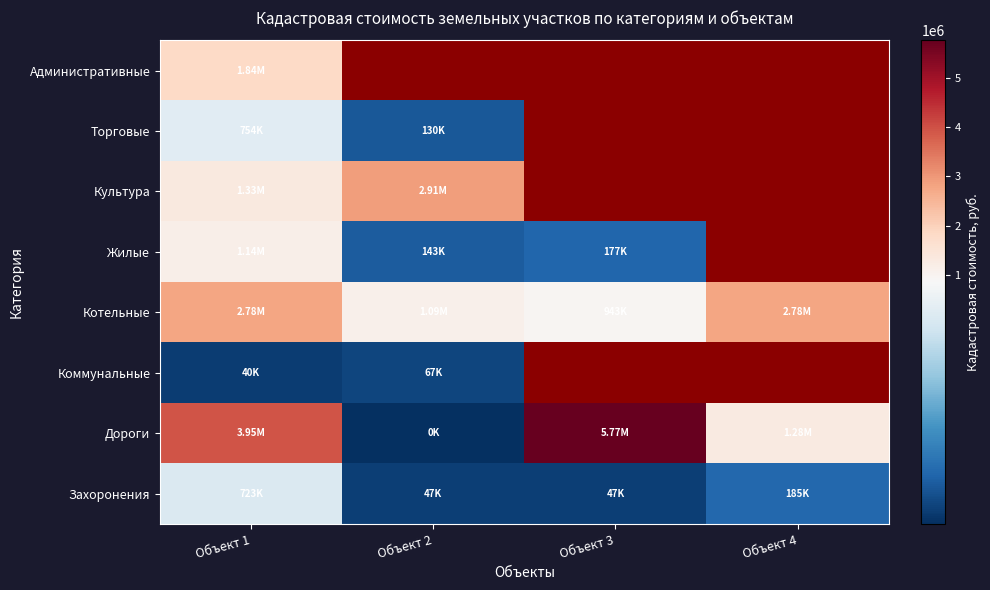

What is the approximate value of Торговые at Объект 1?

754253.5